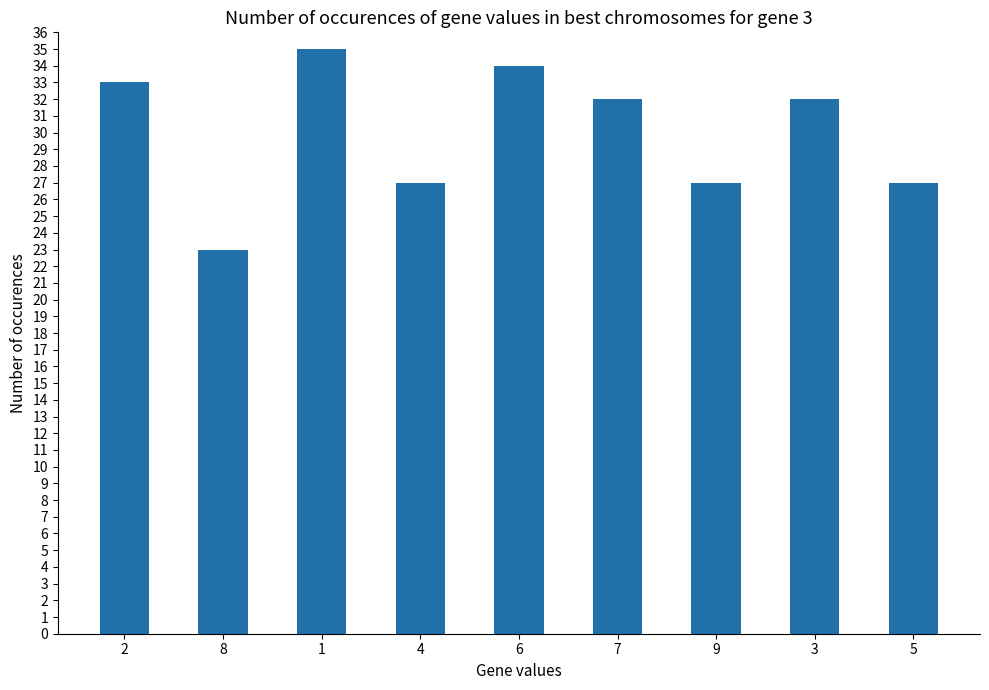

What is the label of the 2nd bar from the left?

8